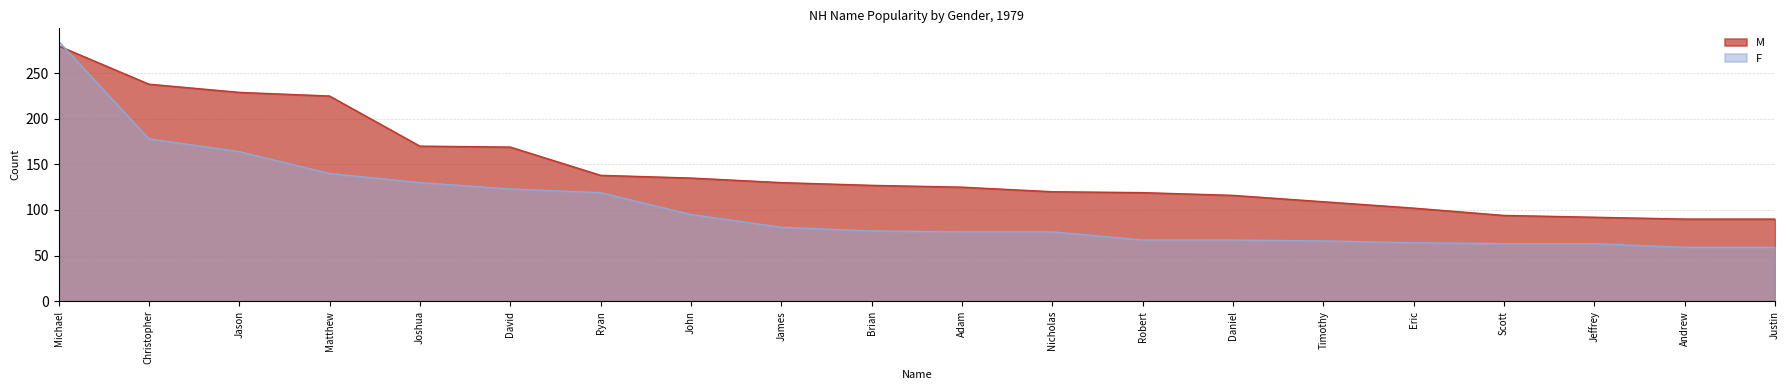

How many intersections are there between F and M?

1